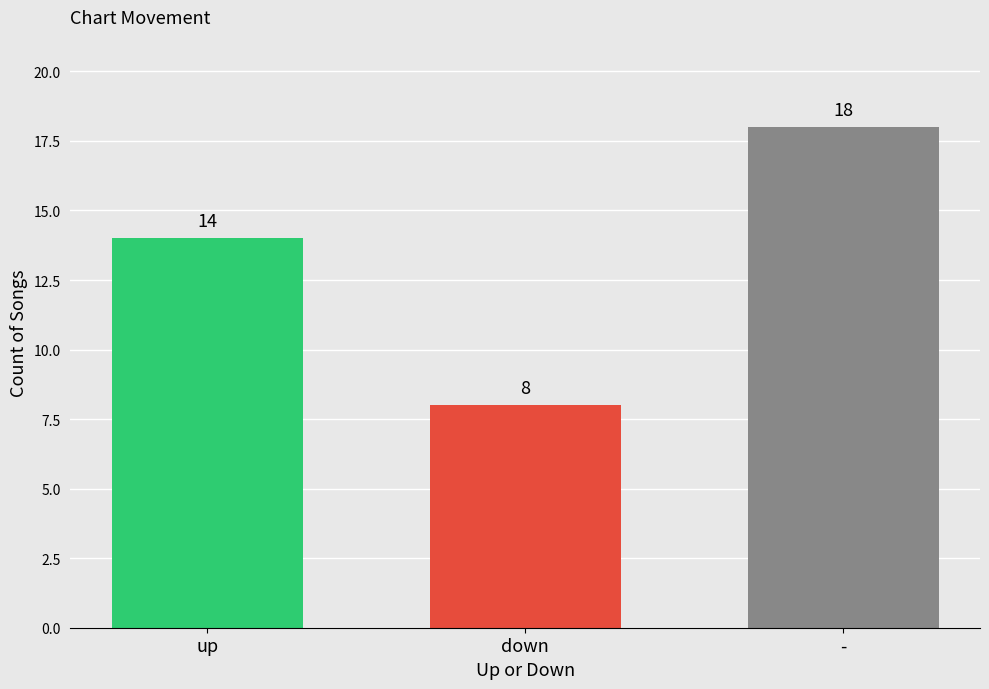

How many bars are there in total?

3